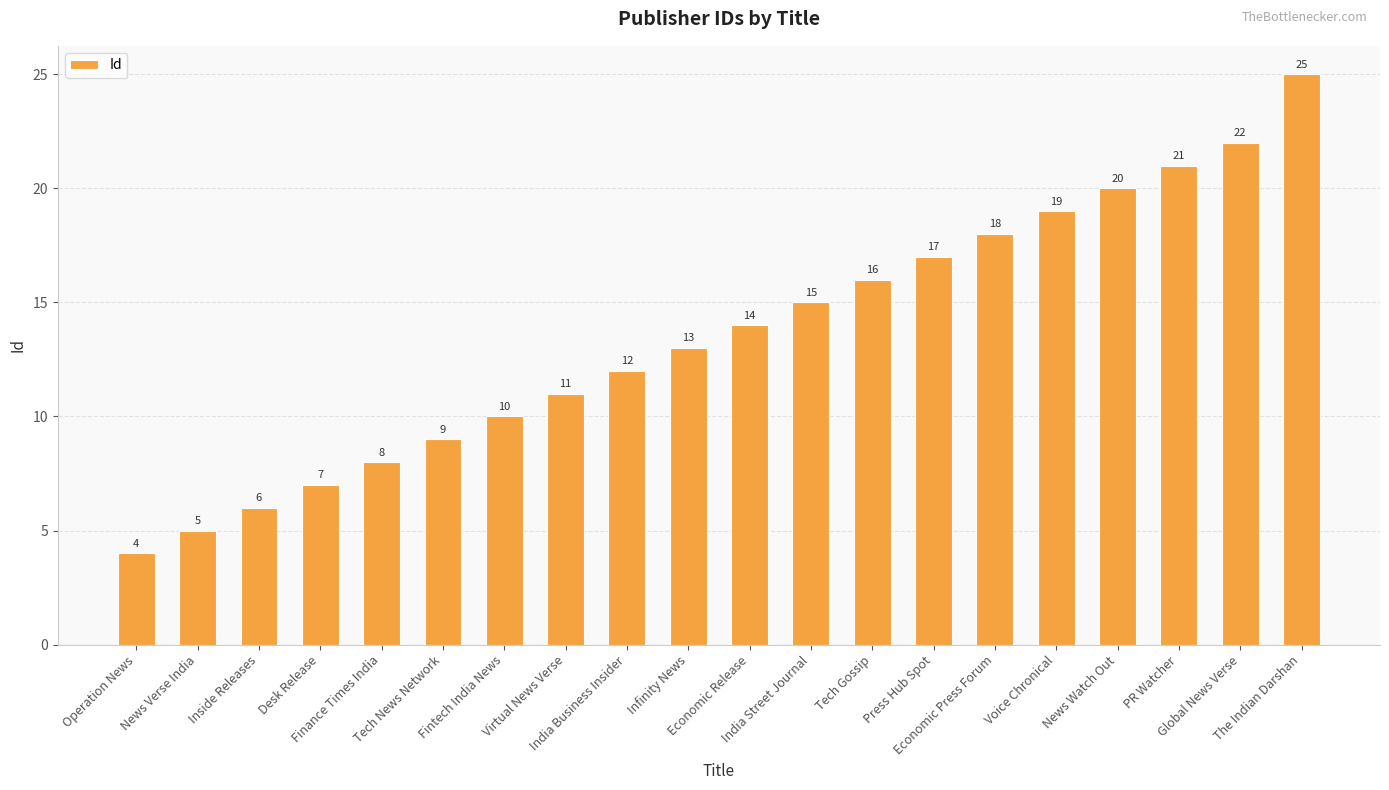

What is the change in value from Infinity News to PR Watcher?

+8